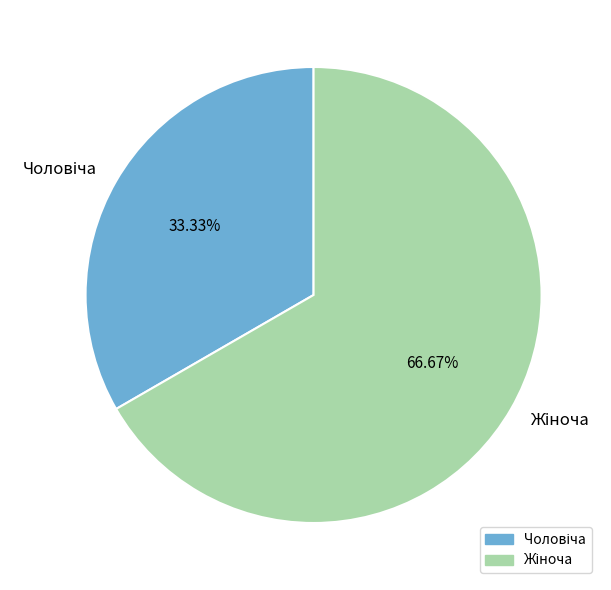

Does any single category account for the majority?

Yes